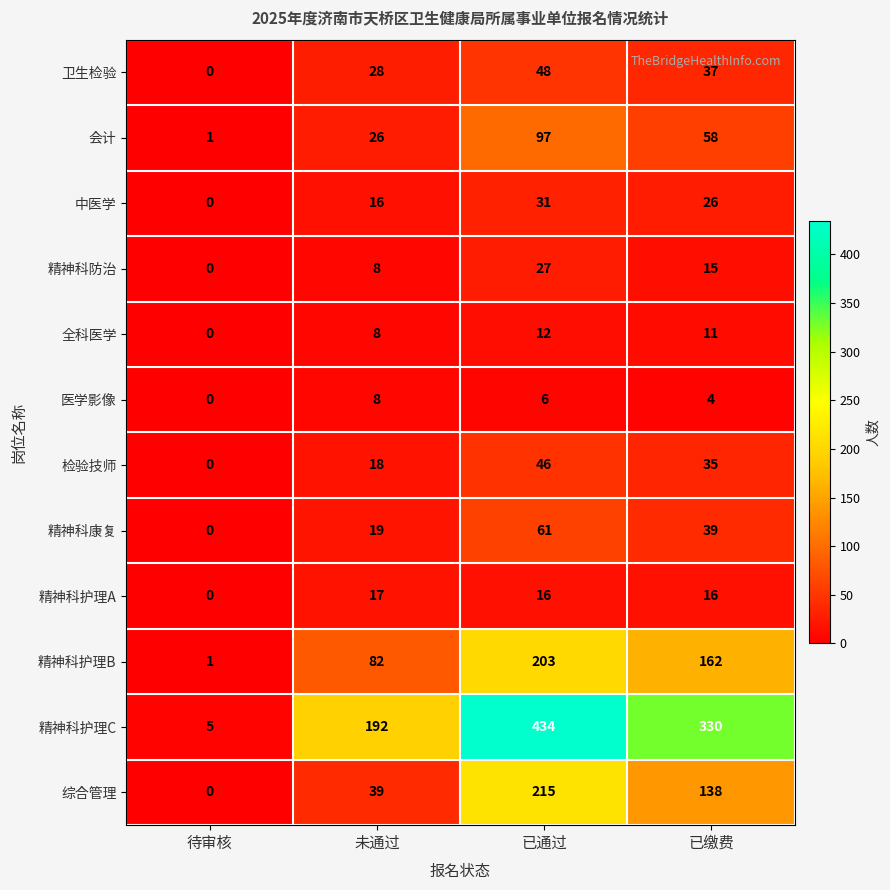

Where is 卫生检验 nearest to the value 24?

未通过